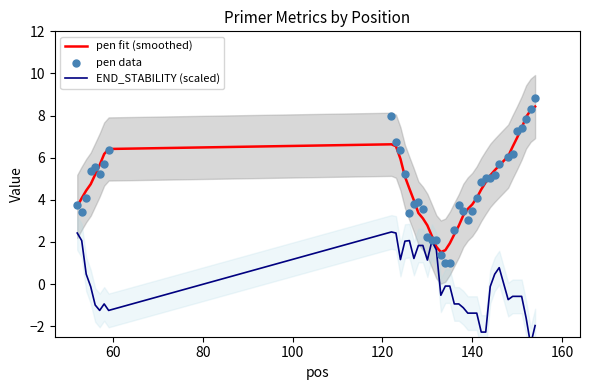

What are all the series names shown in the legend?

pen fit (smoothed), END_STABILITY (scaled), pen data